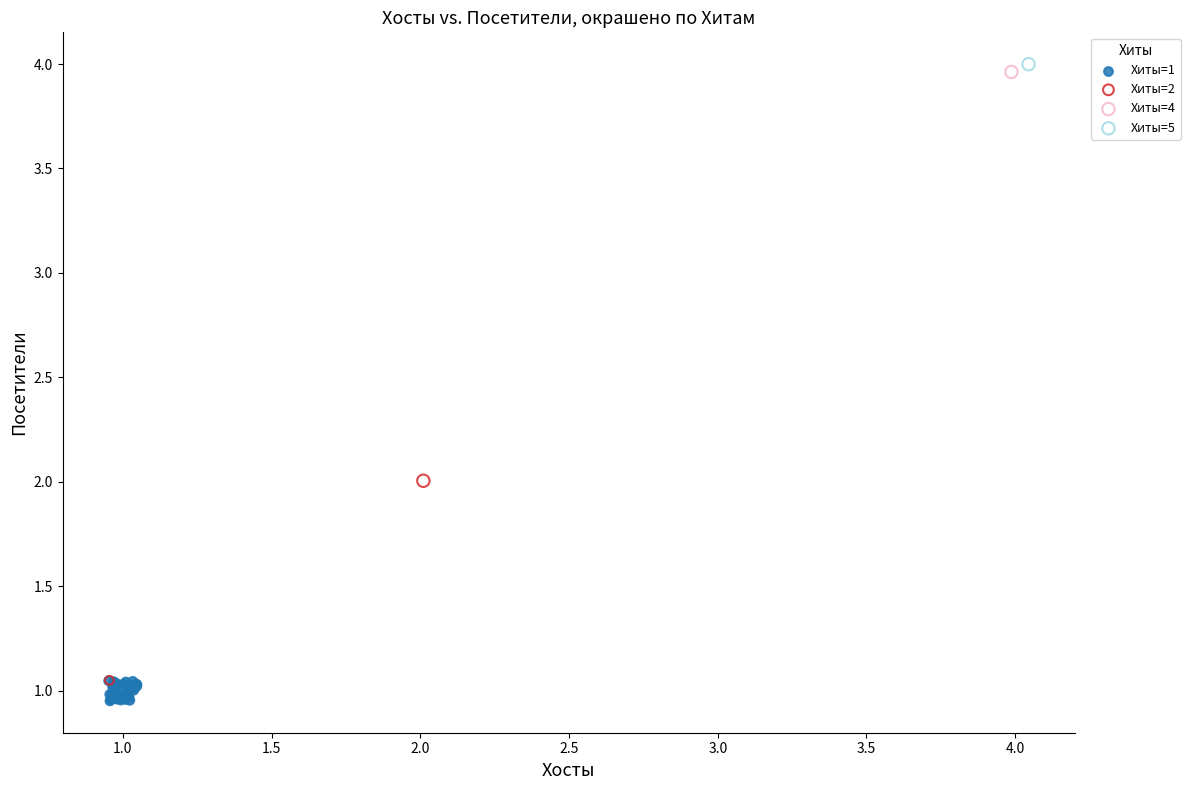

What are all the series names shown in the legend?

Хиты=1, Хиты=2, Хиты=4, Хиты=5